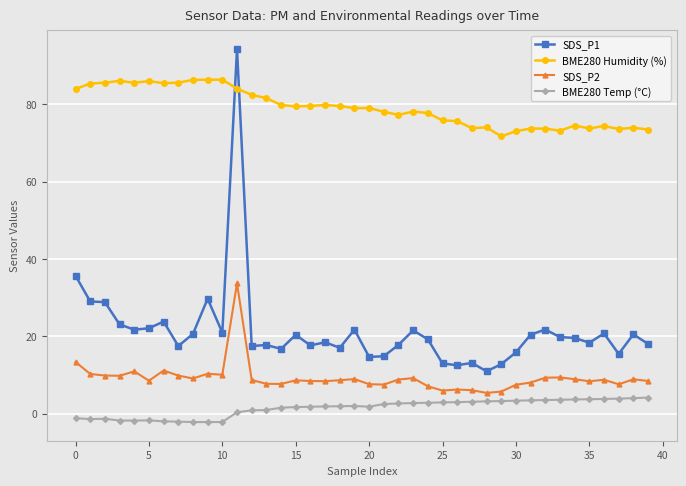

True or false: BME280 Humidity (%) has more than 1 interior local peaks.

True